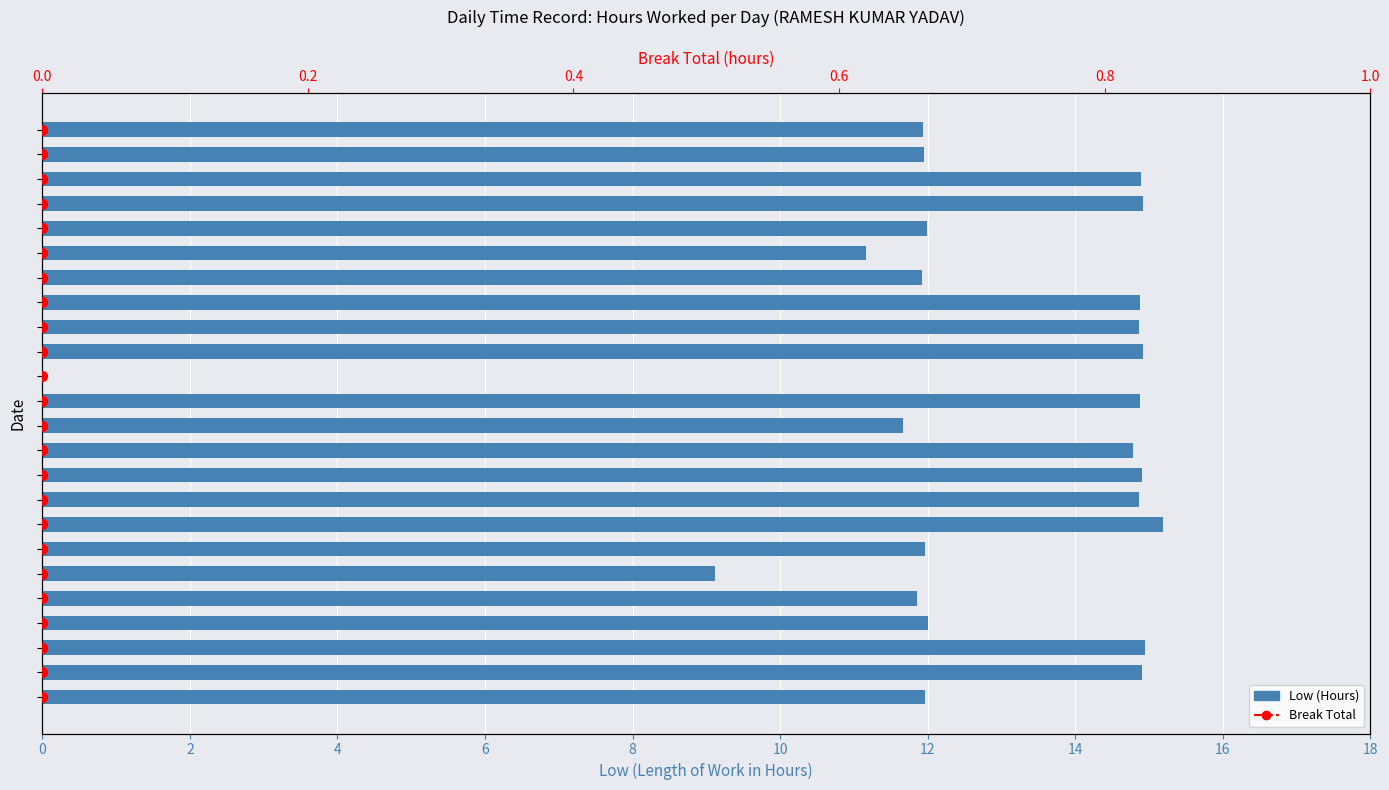

Which series contains the highest Y value?

Break Total